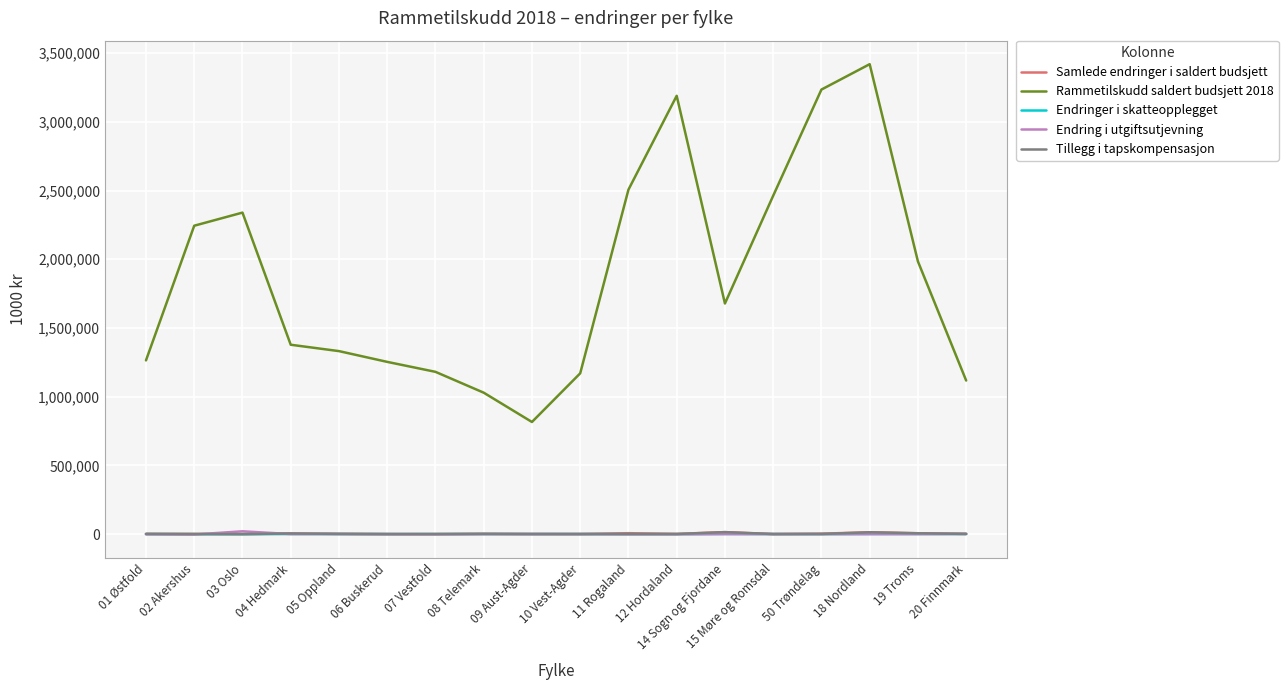

The value of Tillegg i tapskompensasjon at 15 Møre og Romsdal is 0.0. True or false?

True